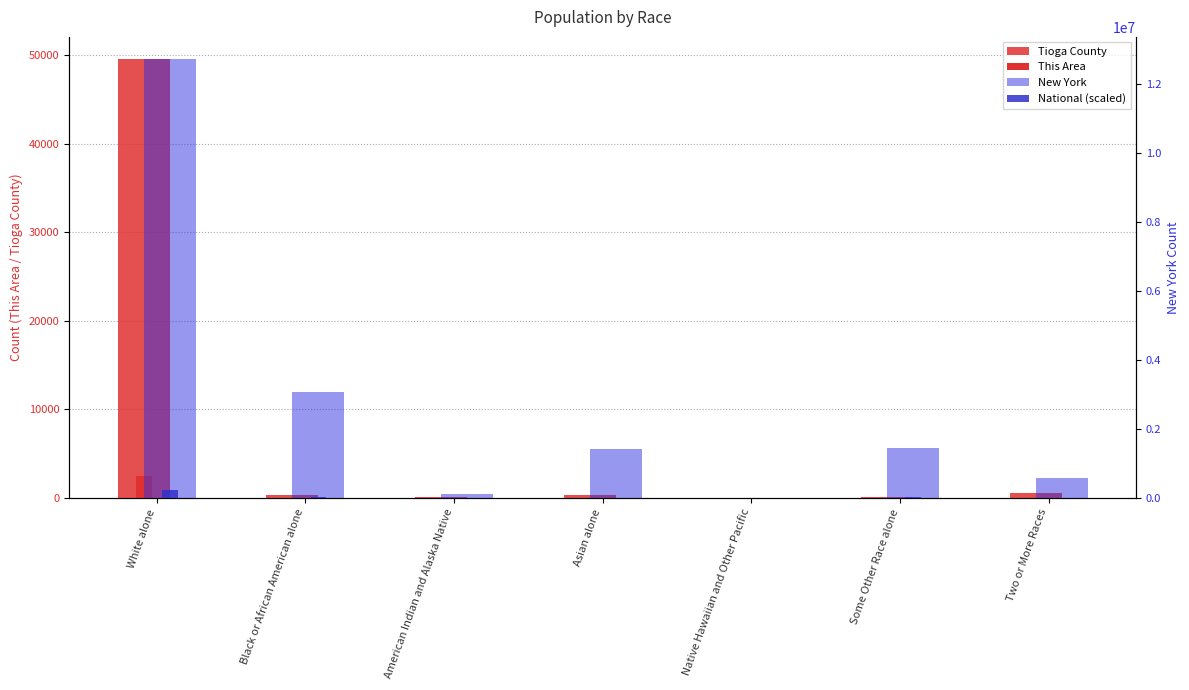

Reading left to right, what are all the values shown in this chart?

Tioga County: White alone=49556.0	Black or African American alone=375.0	American Indian and Alaska Native=86.0	Asian alone=372.0	Native Hawaiian and Other Pacific=15.0	Some Other Race alone=146.0	Two or More Races=575.0
This Area: White alone=2495.0	Black or African American alone=10.0	American Indian and Alaska Native=1.0	Asian alone=1.0	Native Hawaiian and Other Pacific=0.0	Some Other Race alone=2.0	Two or More Races=16.0
New York: White alone=12740974.0	Black or African American alone=3073800.0	American Indian and Alaska Native=106906.0	Asian alone=1420244.0	Native Hawaiian and Other Pacific=8766.0	Some Other Race alone=1441563.0	Two or More Races=585849.0
National (scaled): White alone=223553.3	Black or African American alone=38929.3	American Indian and Alaska Native=2932.2	Asian alone=14674.3	Native Hawaiian and Other Pacific=540.0	Some Other Race alone=19107.4	Two or More Races=9009.1